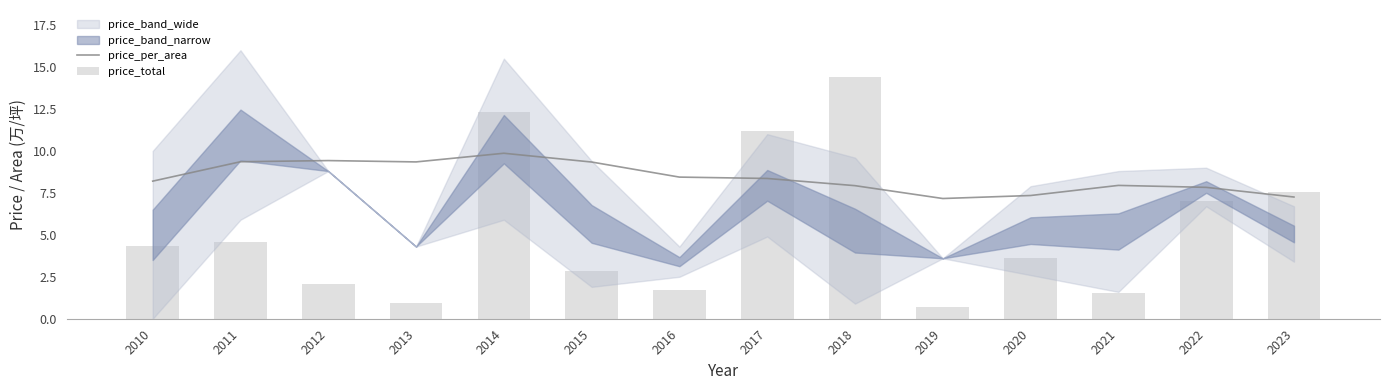

Reading right to left, list all the values displayed in this chart.

price_per_area: 2023=7.3	2022=7.8	2021=7.9	2020=7.3	2019=7.2	2018=7.9	2017=8.4	2016=8.4	2015=9.3	2014=9.9	2013=9.3	2012=9.4	2011=9.4	2010=8.2
price_total: 2023=7.6	2022=7.0	2021=1.5	2020=3.6	2019=0.7	2018=14.4	2017=11.2	2016=1.7	2015=2.8	2014=12.3	2013=0.9	2012=2.1	2011=4.5	2010=4.4